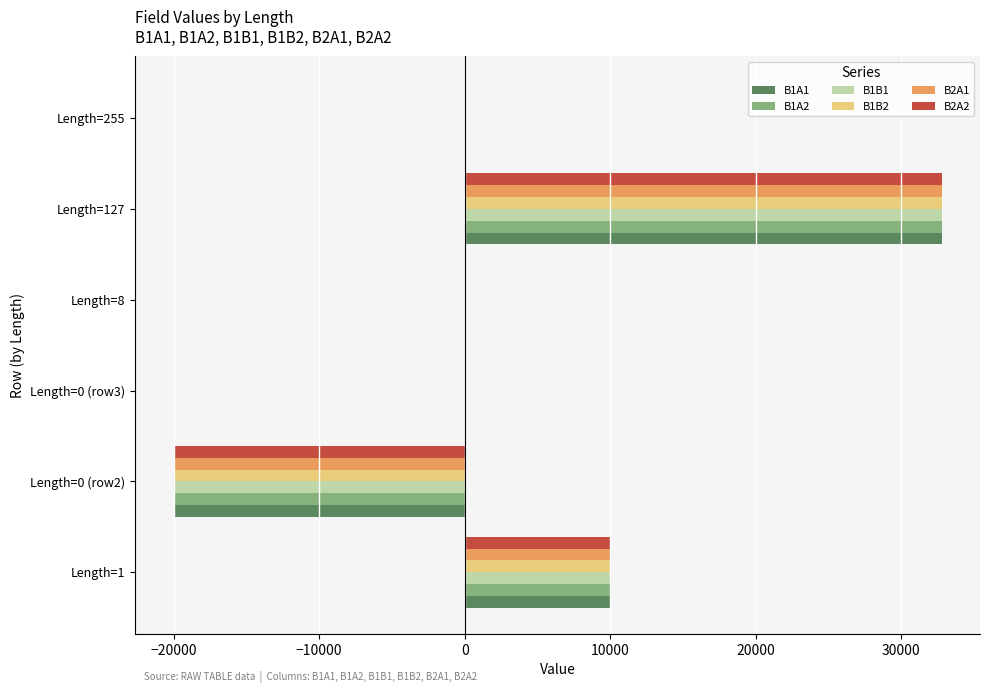

At which category is the sum across all series the highest?

Length=127